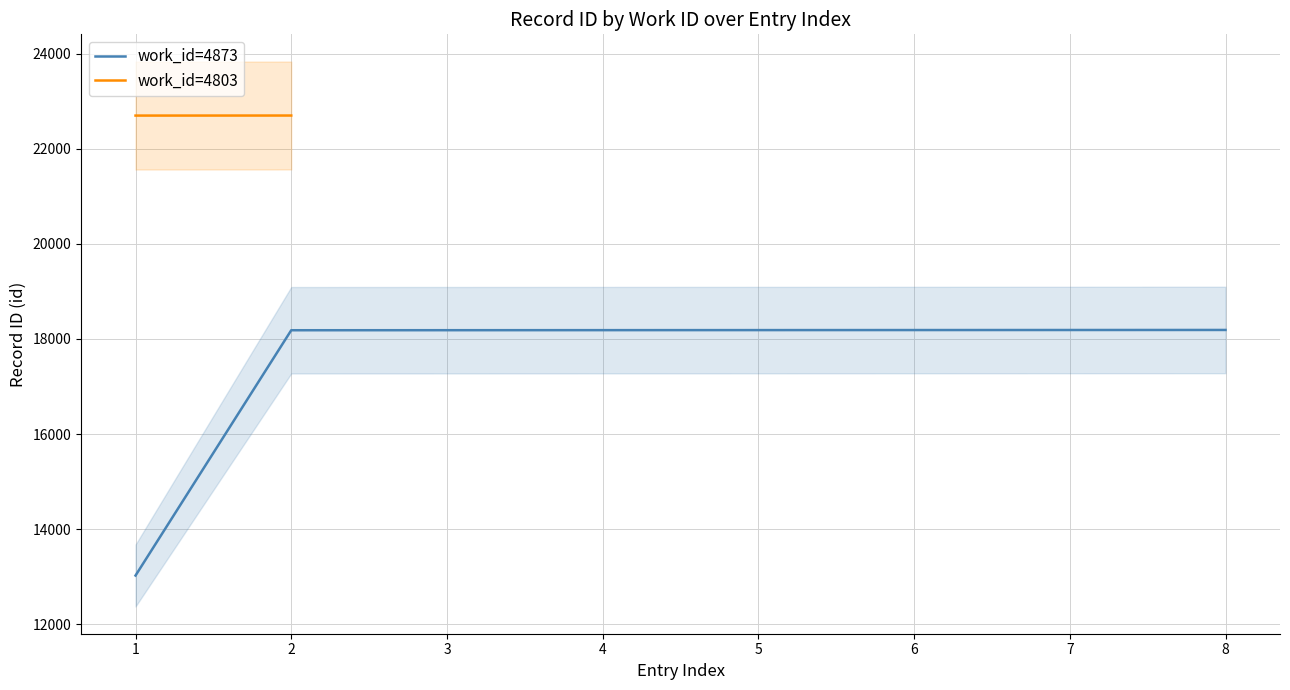

What is the value of the 8th point from the left?

18190